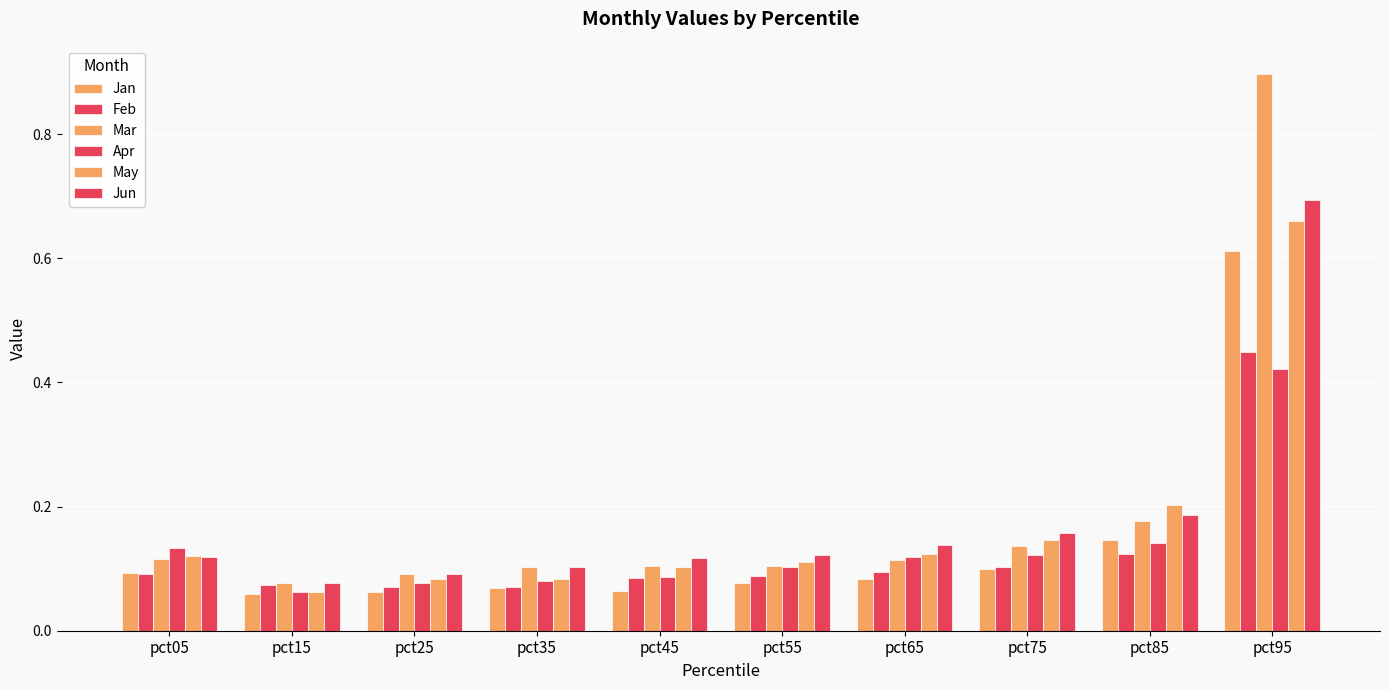

How many bars are there in total?

60